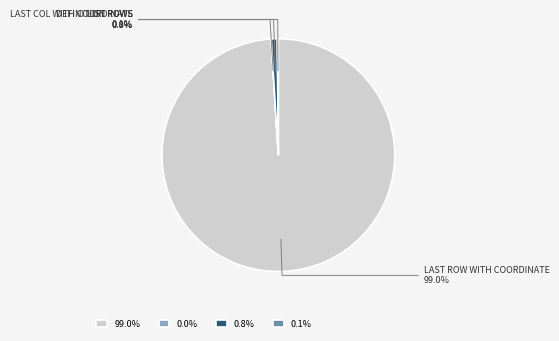

Is 0.8% the majority of the pie?

No